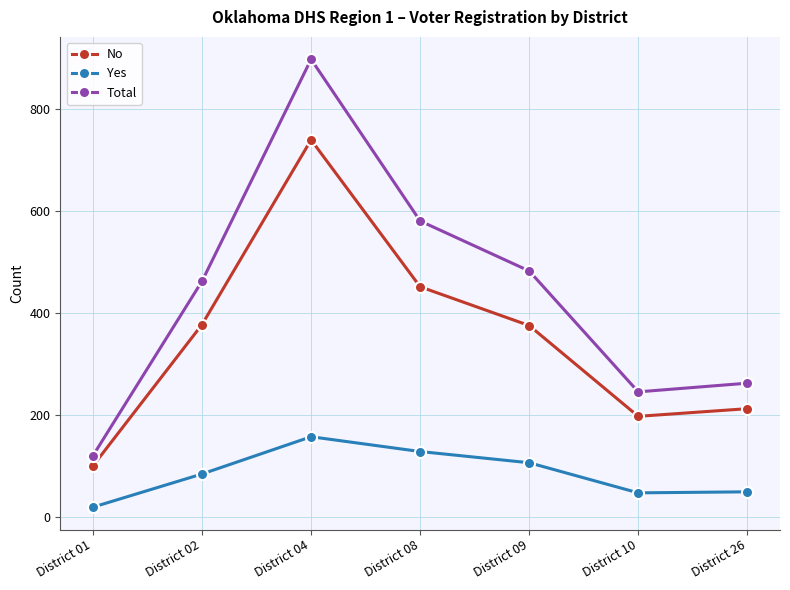

What is the spread (max minus min) of values at District 08?

452